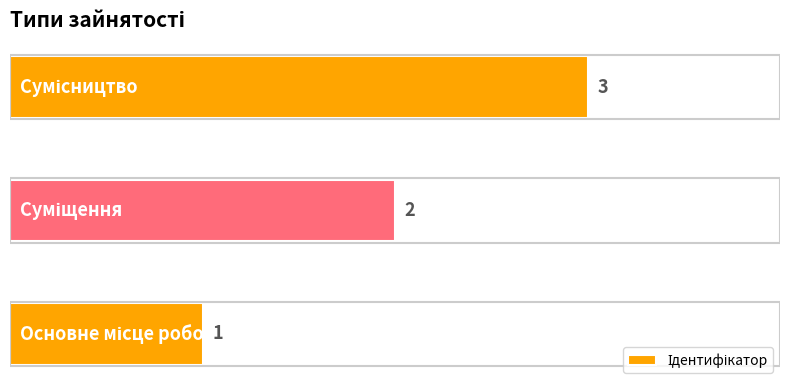

How many data points are less than 2?

1